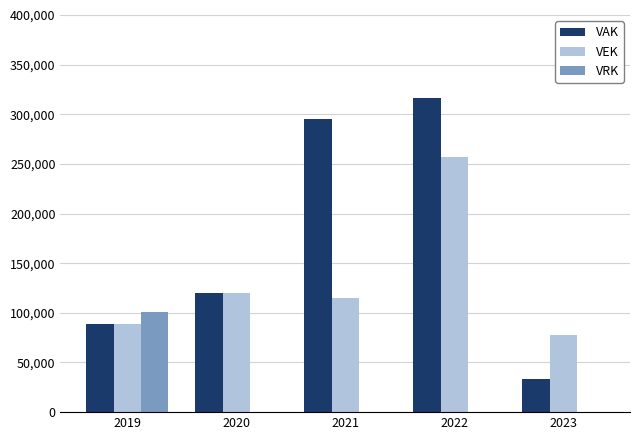

Where does the VEK series first go above 114804?

2020